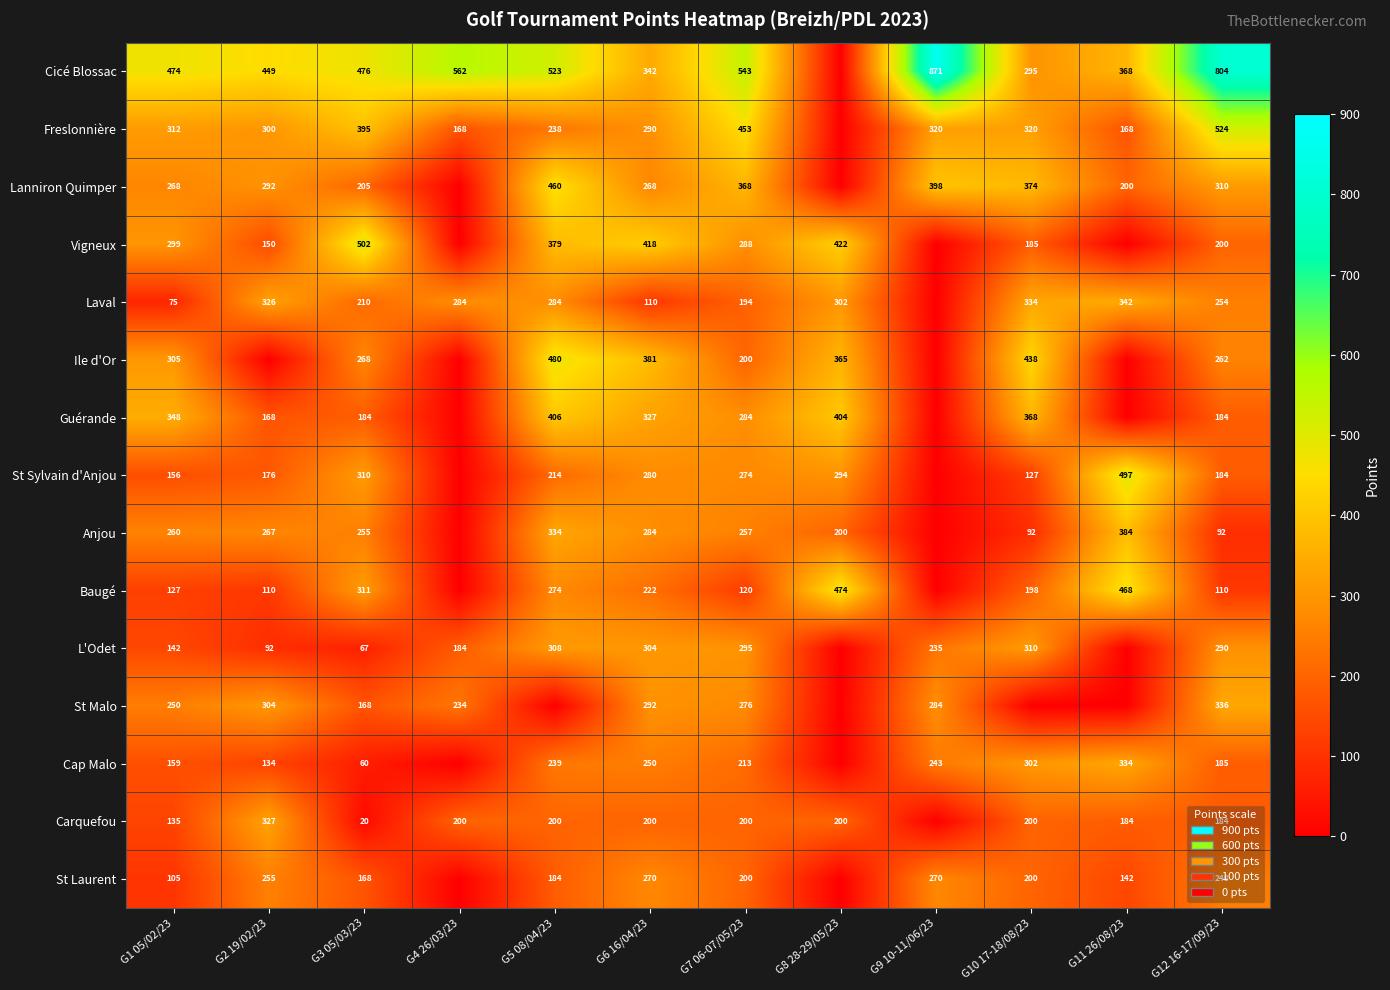

What is the total value across all series at G12 16-17/09/23?

4167